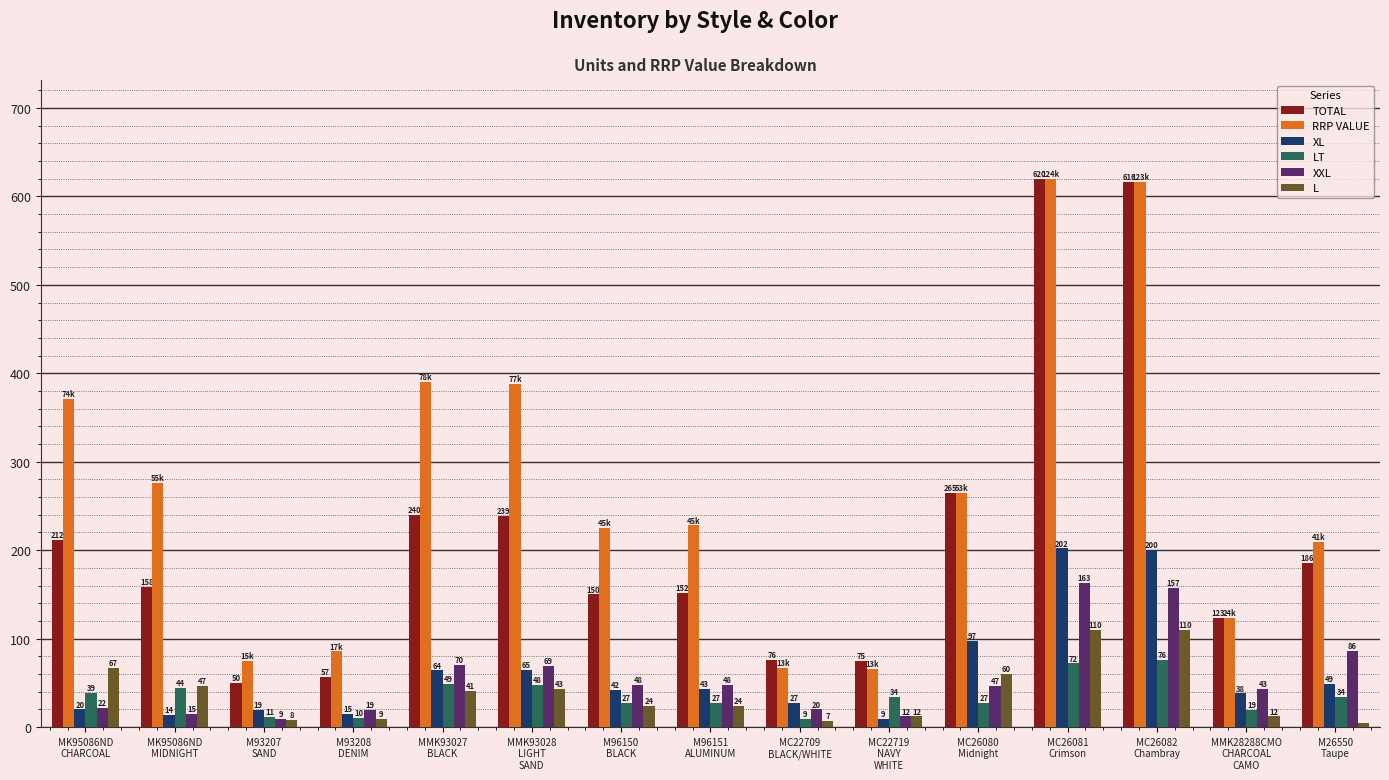

Where is LT nearest to the value 42?

MK95086ND
MIDNIGHT